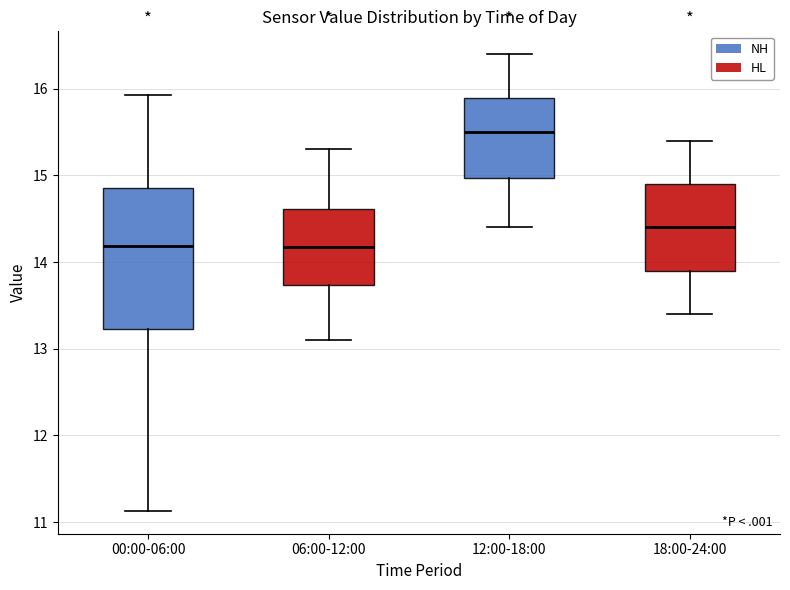

Reading left to right, transcribe this box plot: for each box, give where its median line is, the range the box spans, and where its two whiskers end, as read against the y-axis. The values are not printed on the chart, so give them approximately, as read against the axis.

00:00-06:00: median 14.2, box 13.2 to 14.9, whiskers 11.1 to 15.9
06:00-12:00: median 14.2, box 13.7 to 14.6, whiskers 13.1 to 15.3
12:00-18:00: median 15.5, box 15.0 to 15.9, whiskers 14.4 to 16.4
18:00-24:00: median 14.4, box 13.9 to 14.9, whiskers 13.4 to 15.4